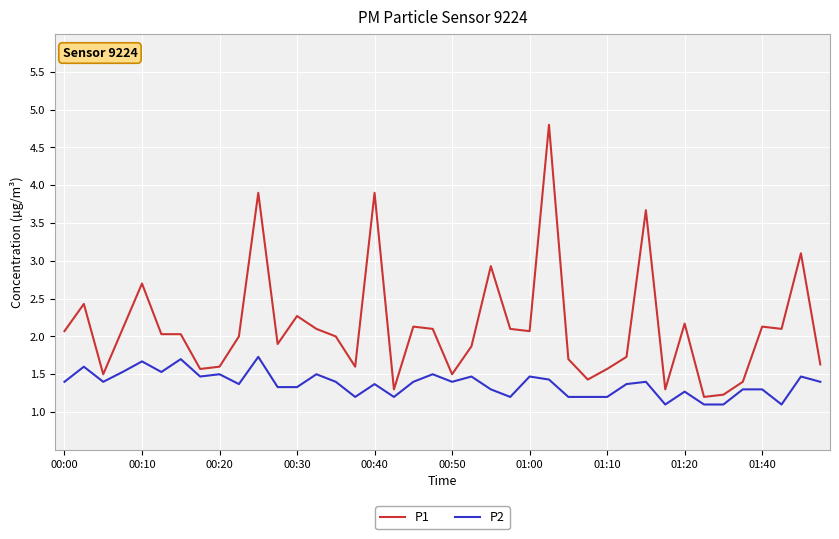

True or false: P1 and P2 cross at least once.

False